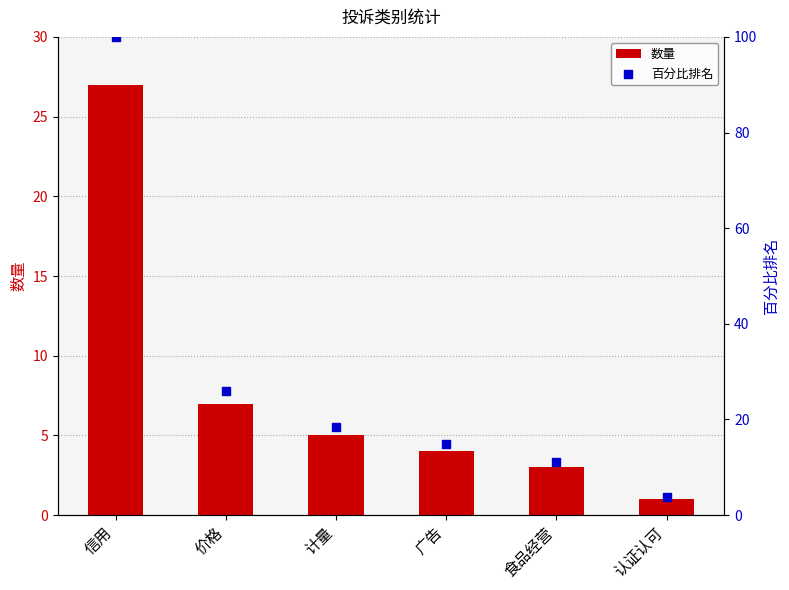

What are all the series names shown in the legend?

数量, 百分比排名